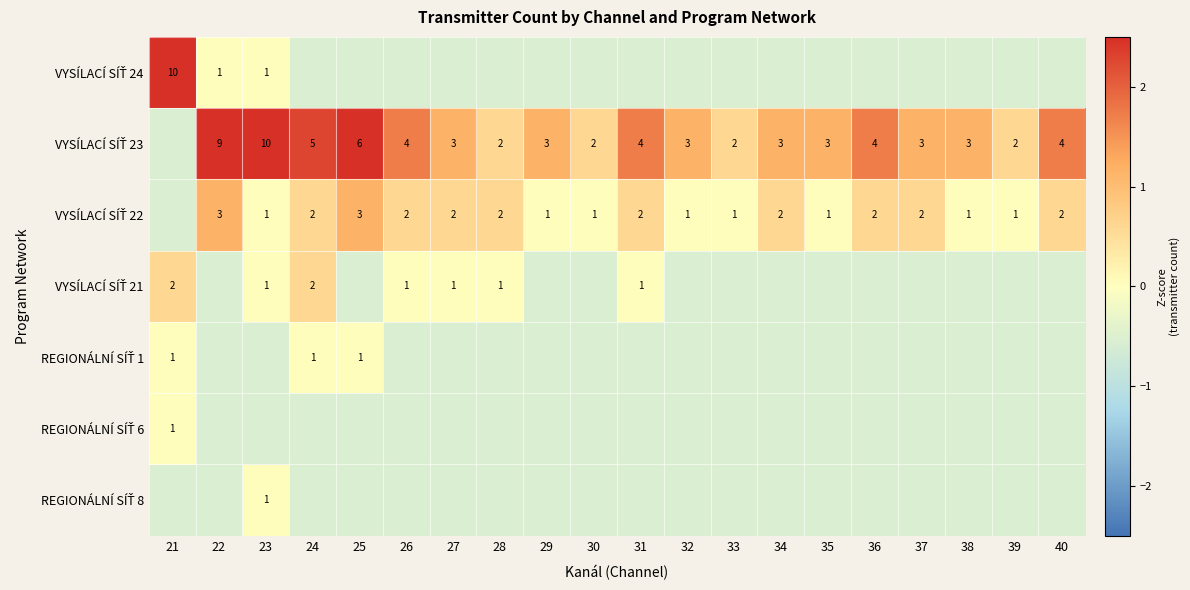

What is the total value across all series at 32?

-1.5